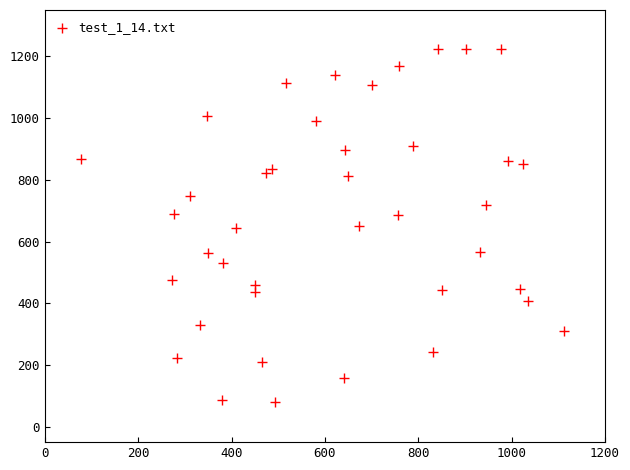

What is the range of Y values (max minus min)?

1145.7